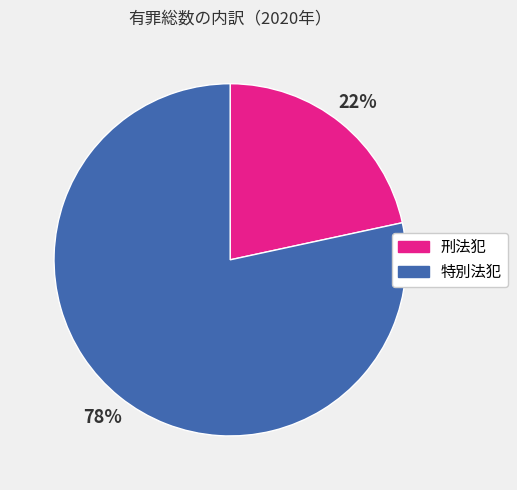

Rank the categories by value from lowest to highest.

刑法犯, 特別法犯